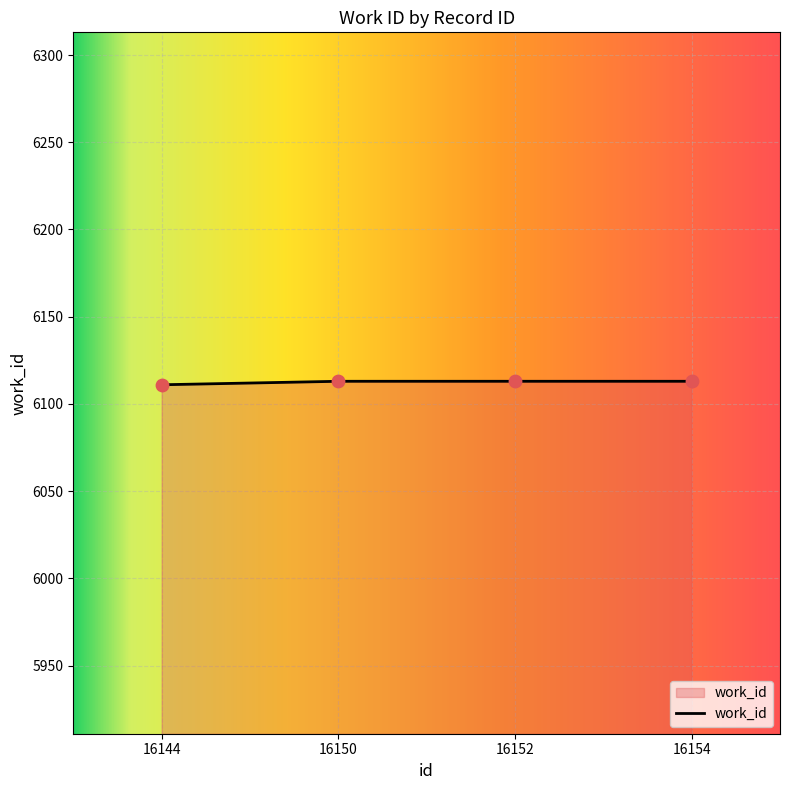

What is the ratio of the value at 16150 to the value at 16154?

1.0